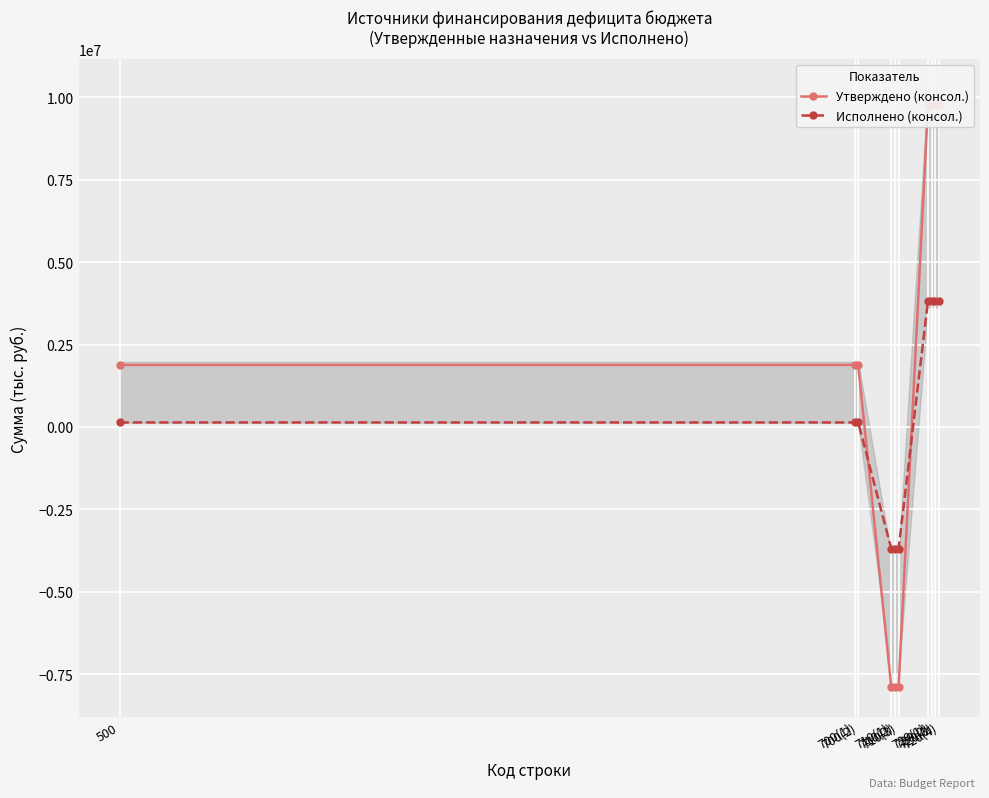

What position from the right is 720(2)?

3